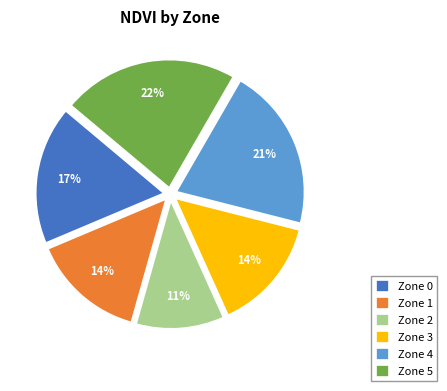

Does Zone 0 represent more than half of the total?

No